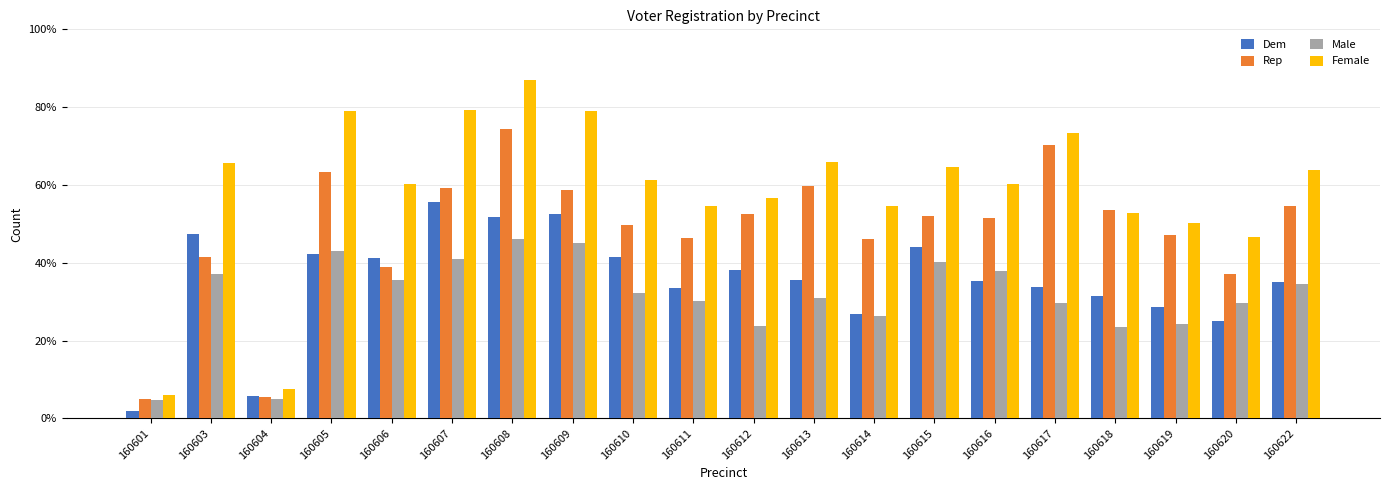

What are all the series names shown in the legend?

Dem, Rep, Male, Female